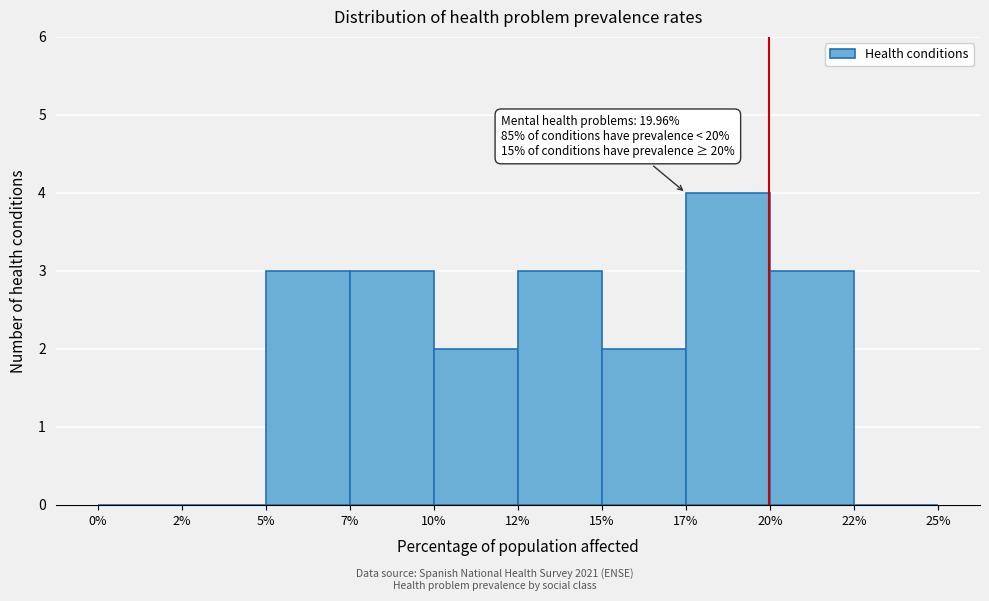

Reading right to left, what are all the values shown in this chart?

22%=0	20%=3	17%=4	15%=2	12%=3	10%=2	7%=3	5%=3	2%=0	0%=0